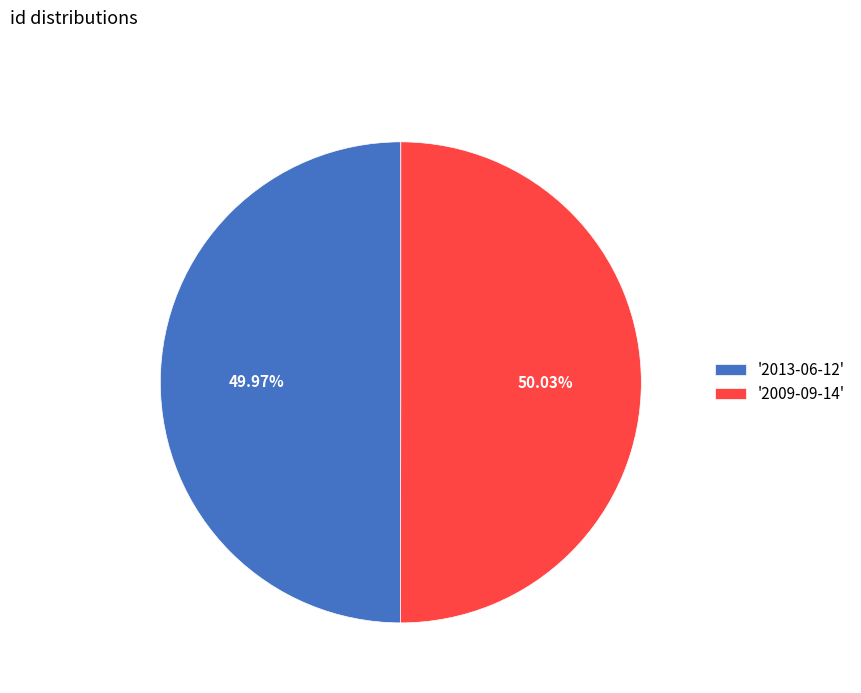

What is the ratio of the value at '2013-06-12' to the value at '2009-09-14'?

1.0